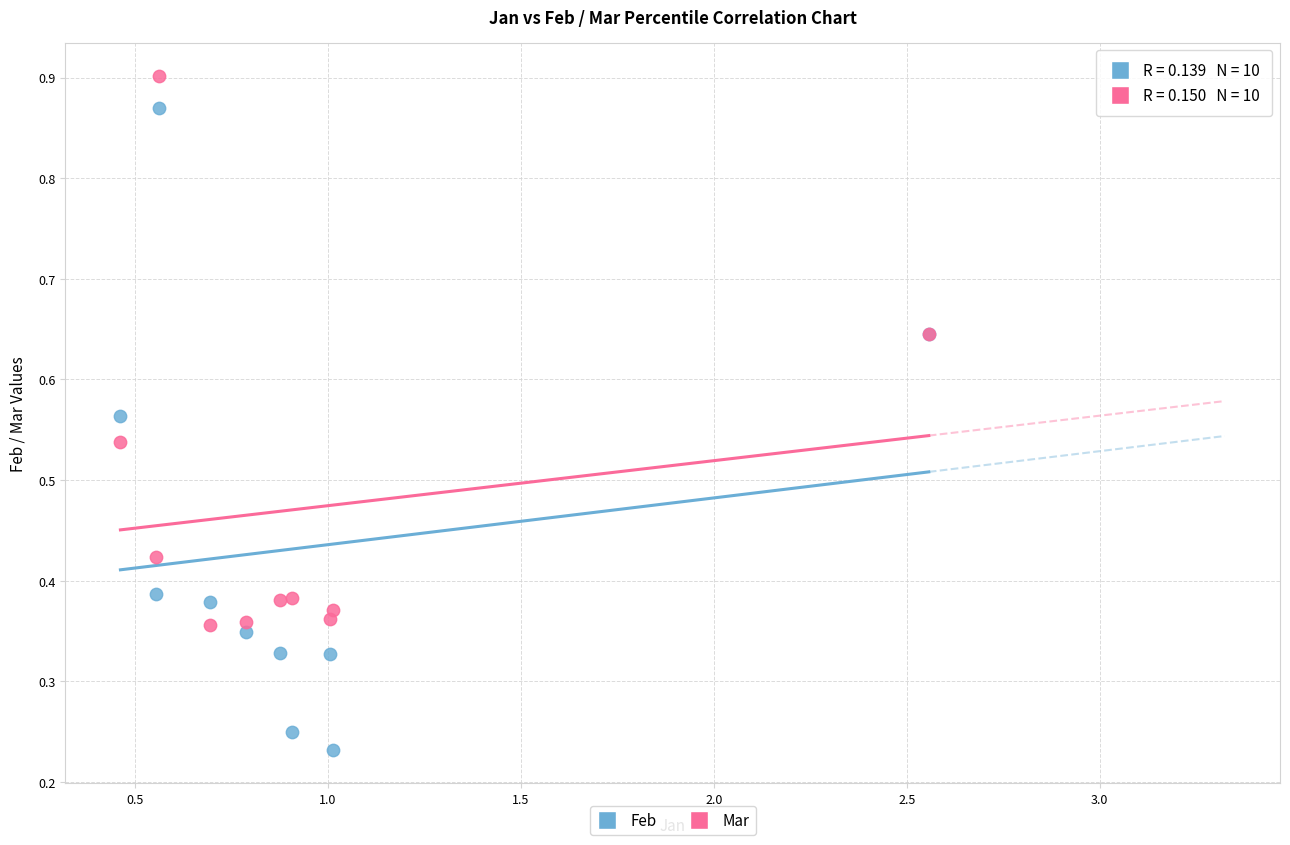

Which series reaches the maximum Y coordinate?

Mar